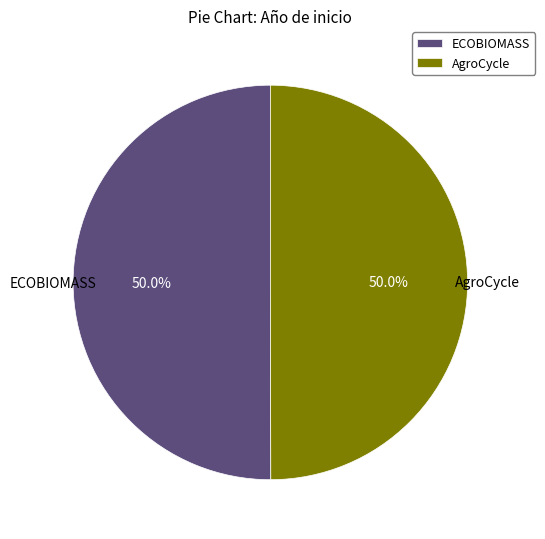

How many slices are in this pie chart?

2